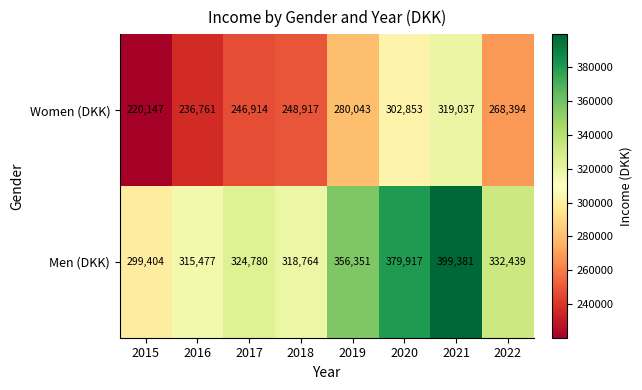

Which series has the largest range (max minus min)?

Men (DKK)